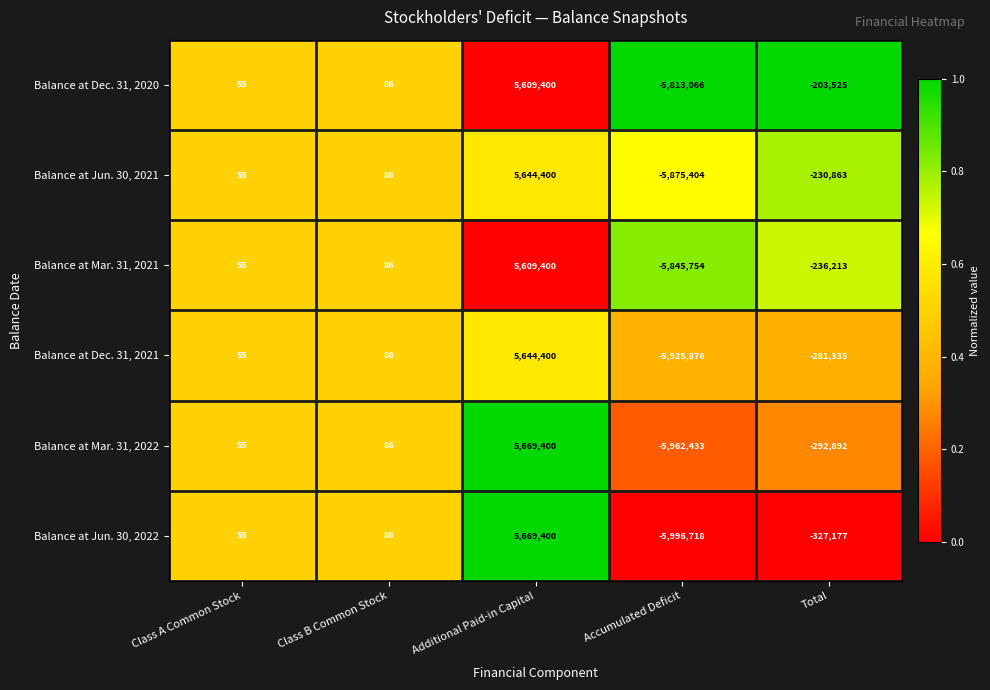

The Balance at Dec. 31, 2020 series shows -203525 at Total. True or false?

True